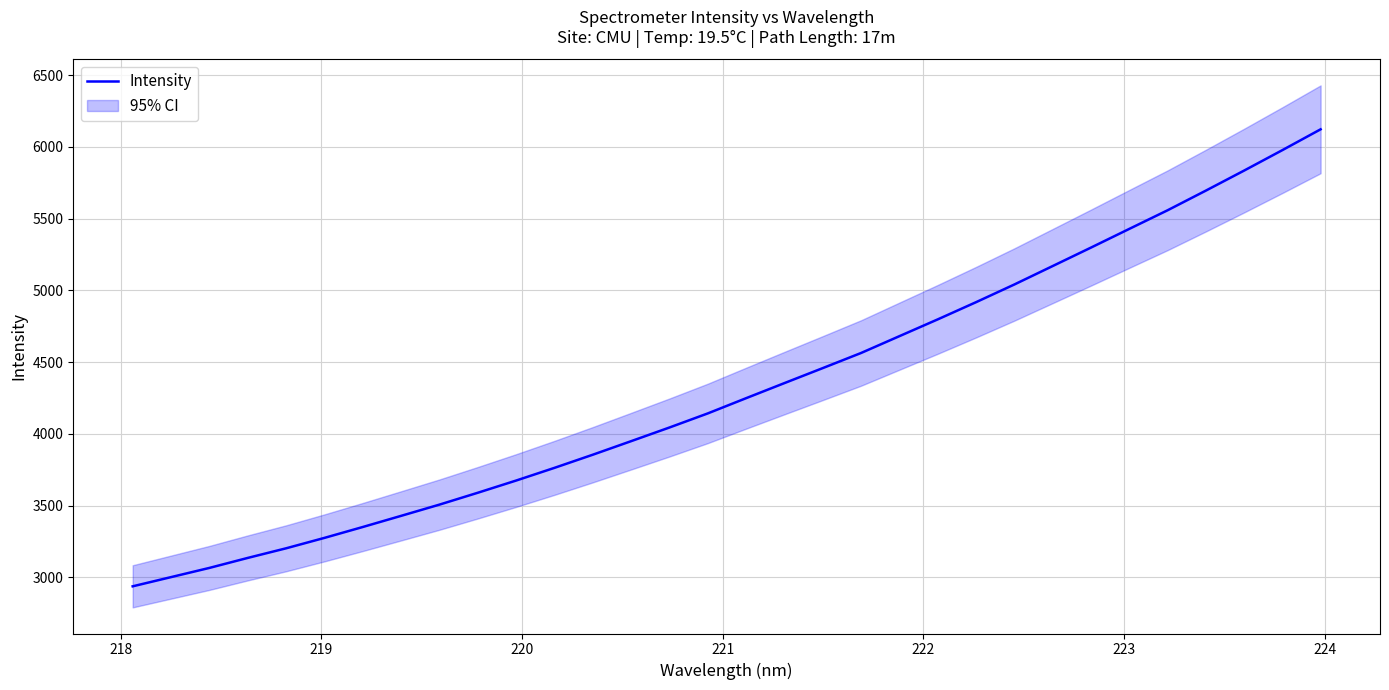

What is the minimum value shown in the chart?

2937.5